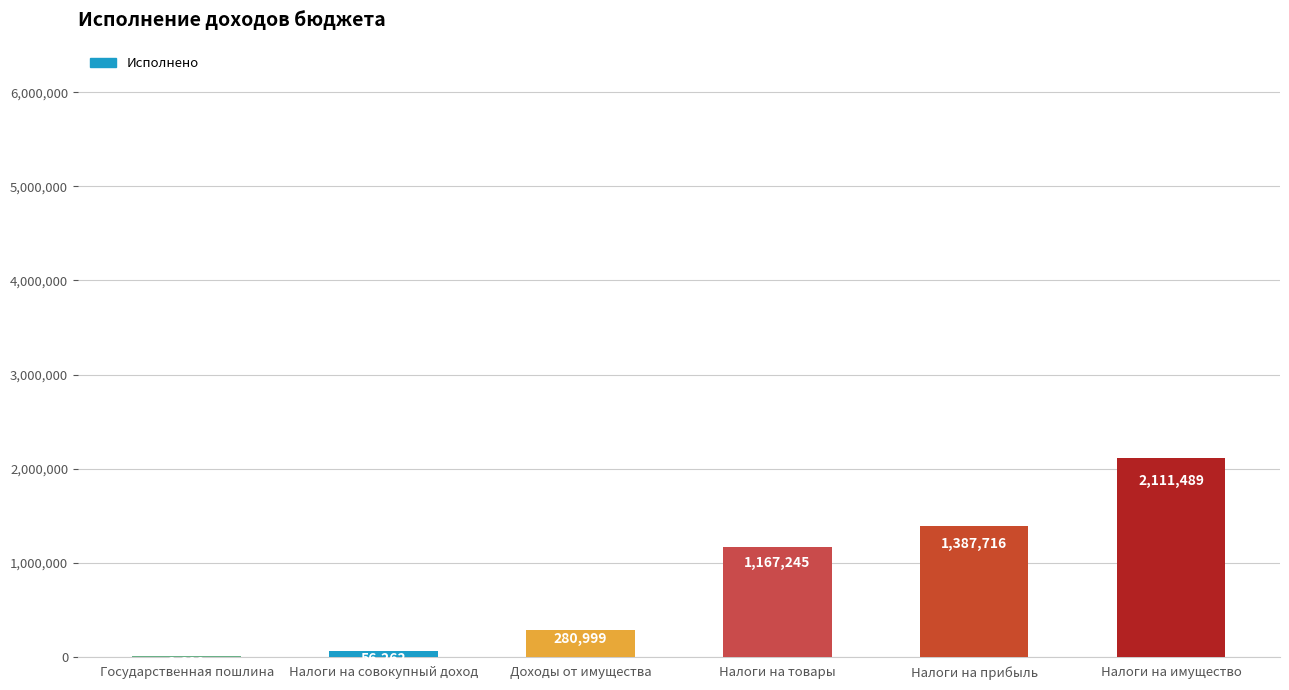

What is the greatest value displayed?

2111489.3